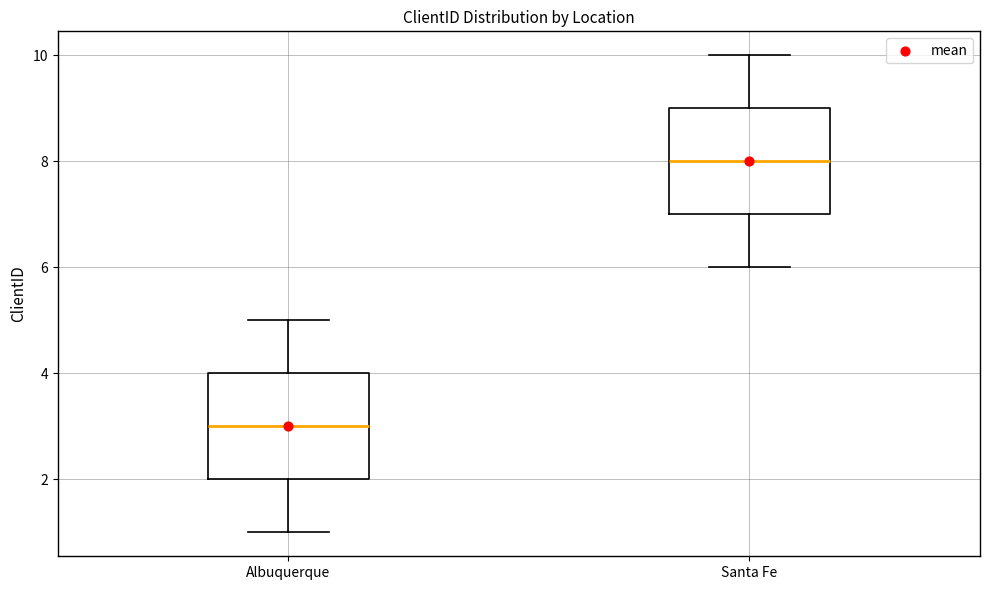

Reading left to right, transcribe this box plot: for each box, give where its median line is, the range the box spans, and where its two whiskers end, as read against the y-axis. The values are not printed on the chart, so give them approximately, as read against the axis.

Albuquerque: median 3, box 2 to 4, whiskers 1 to 5
Santa Fe: median 8, box 7 to 9, whiskers 6 to 10